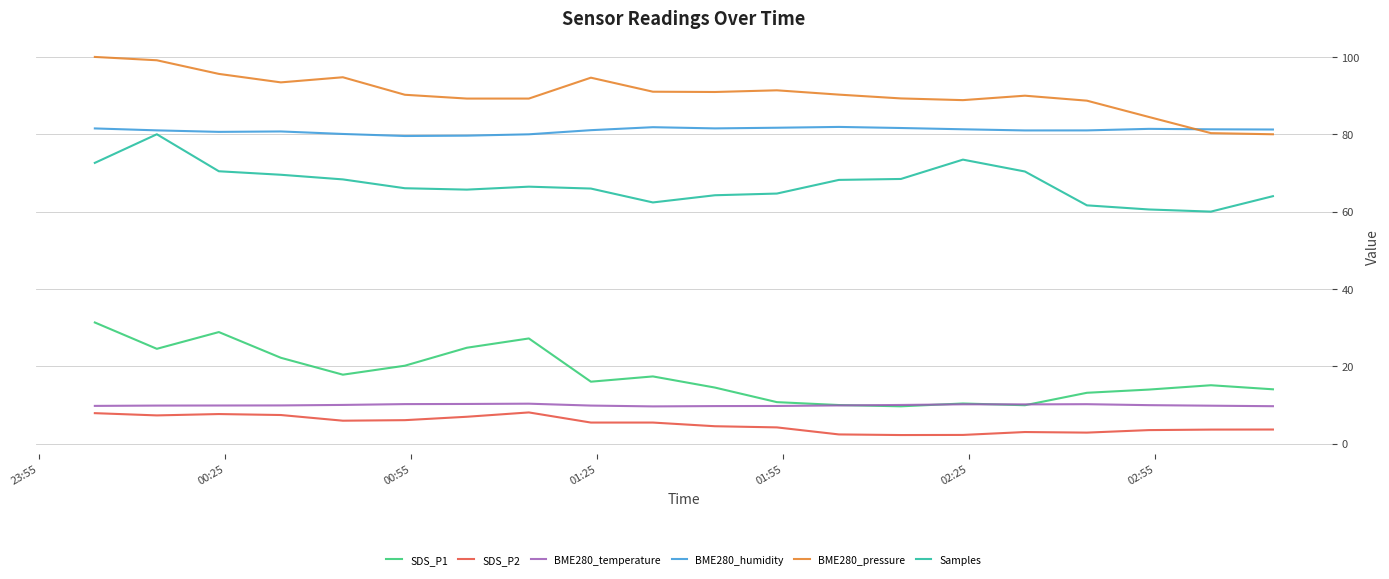

What is the lowest value of the Samples series?

60.0